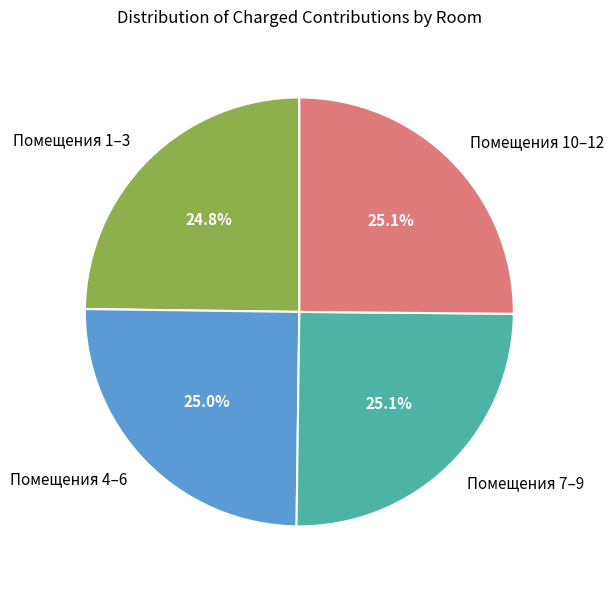

Combined, do Помещения 10–12 and Помещения 1–3 account for over 50%?

No